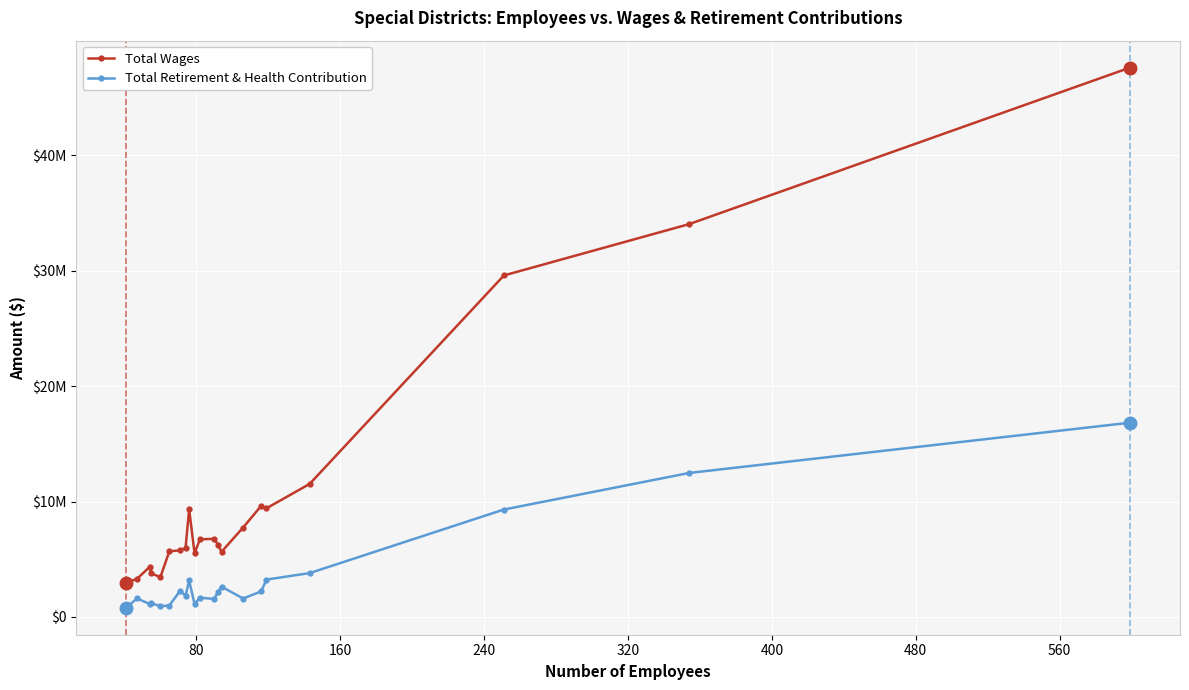

What are all the series names shown in the legend?

Total Wages, Total Retirement & Health Contribution